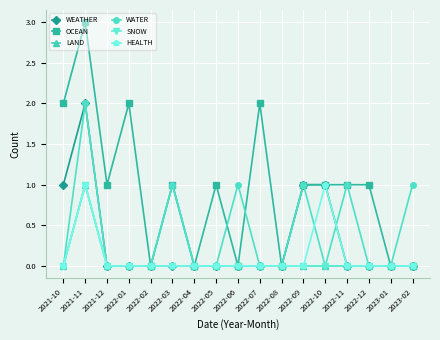

What position from the right is 2023-02?

1